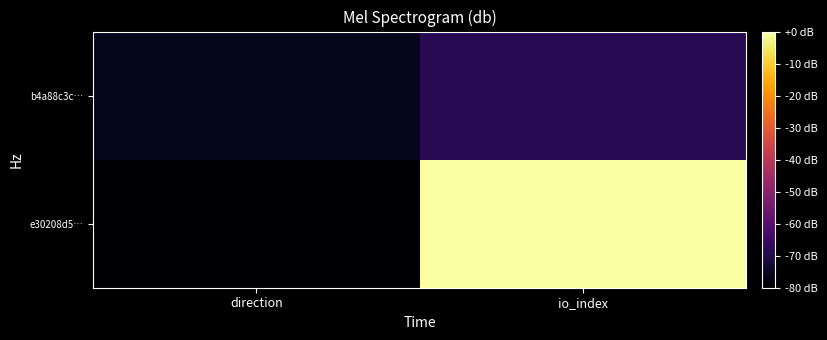

List the series in order of their peak value, lowest first.

b4a88c3c…, e30208d5…